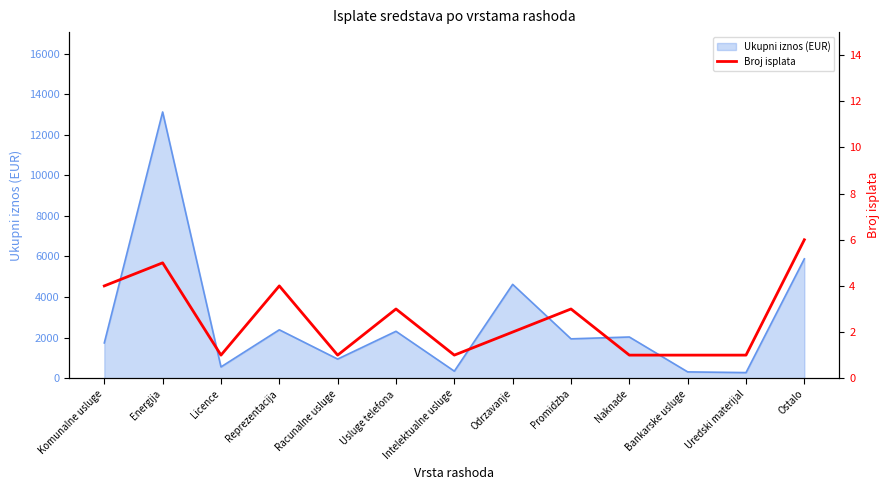

Where is the first local minimum?

Licence